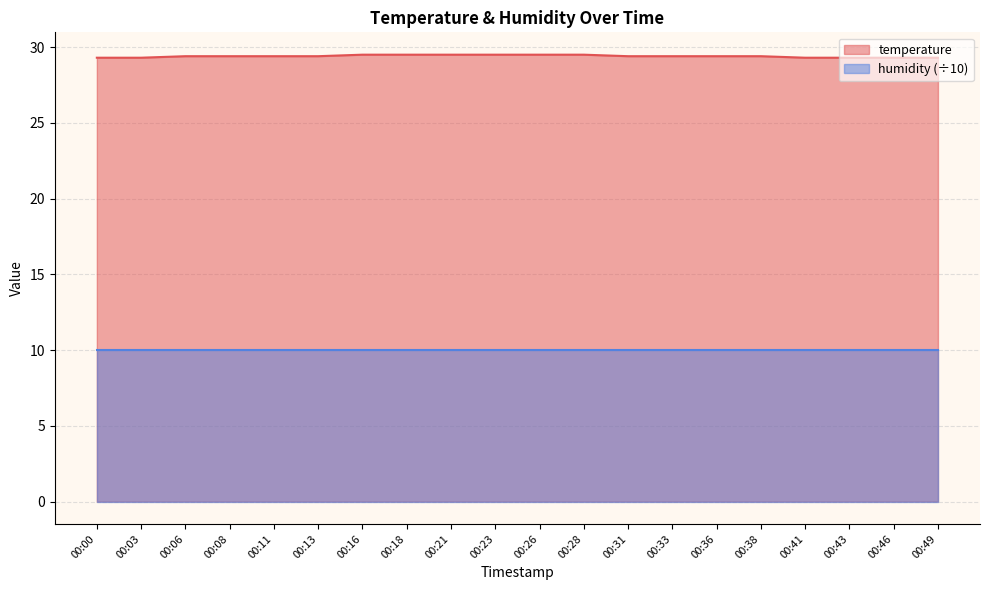

How many series are shown in this chart?

2